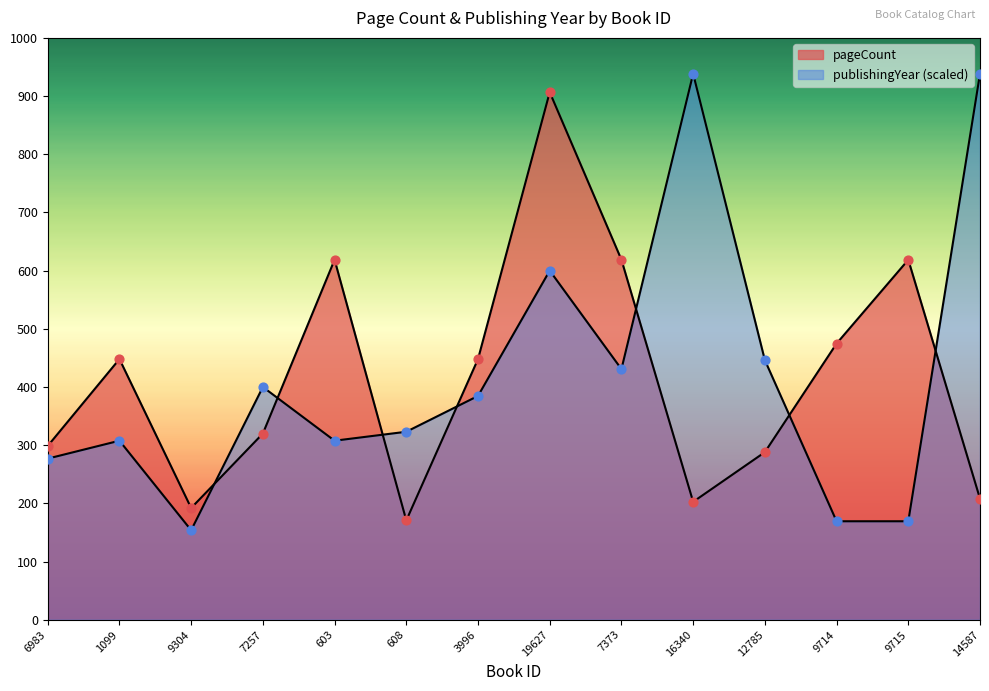

Which series has the largest total across all categories?

publishingYear